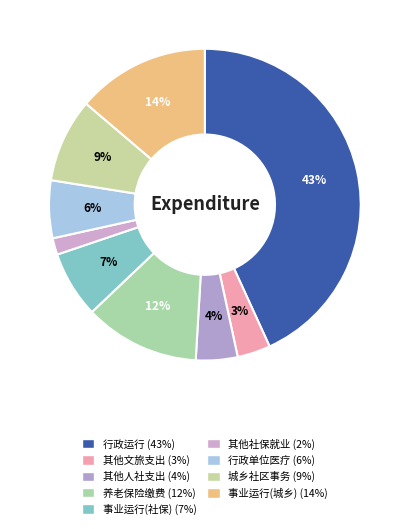

How many segments does this pie chart have?

9